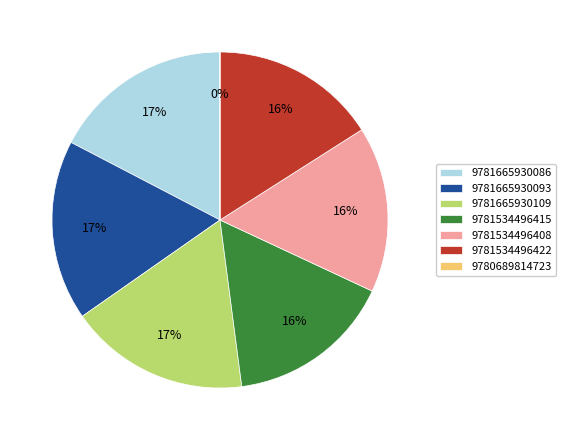

To the nearest percent, what is the average slice percentage?

14%